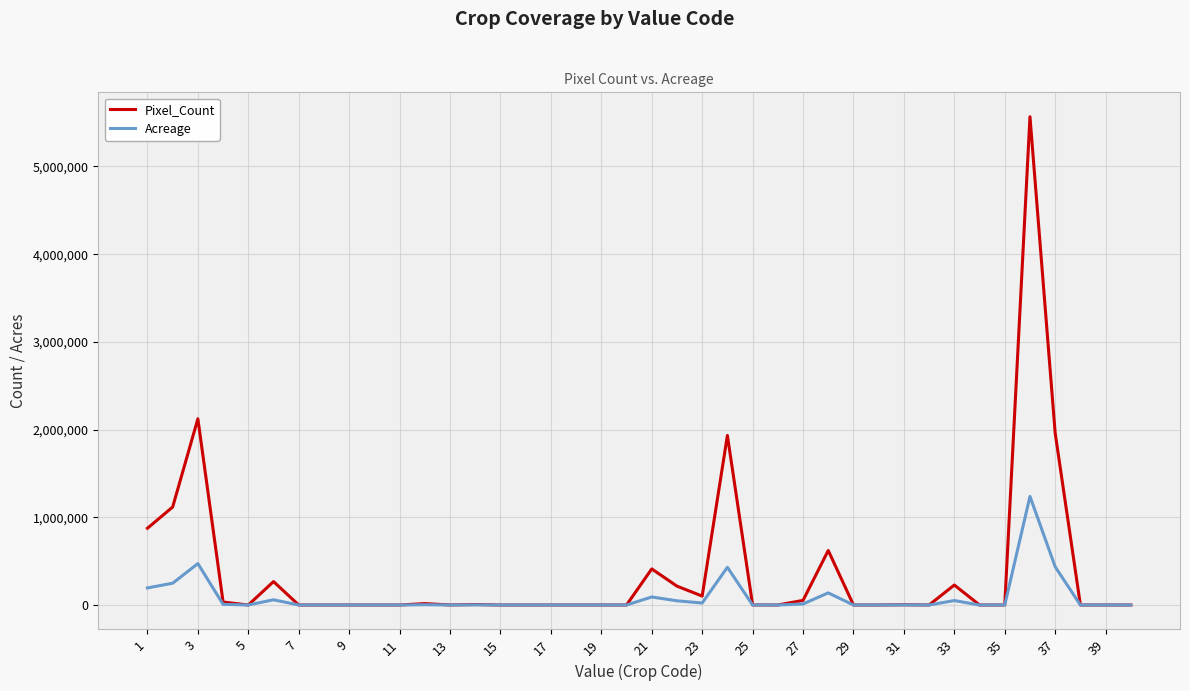

Which series has the widest spread of values?

Pixel_Count